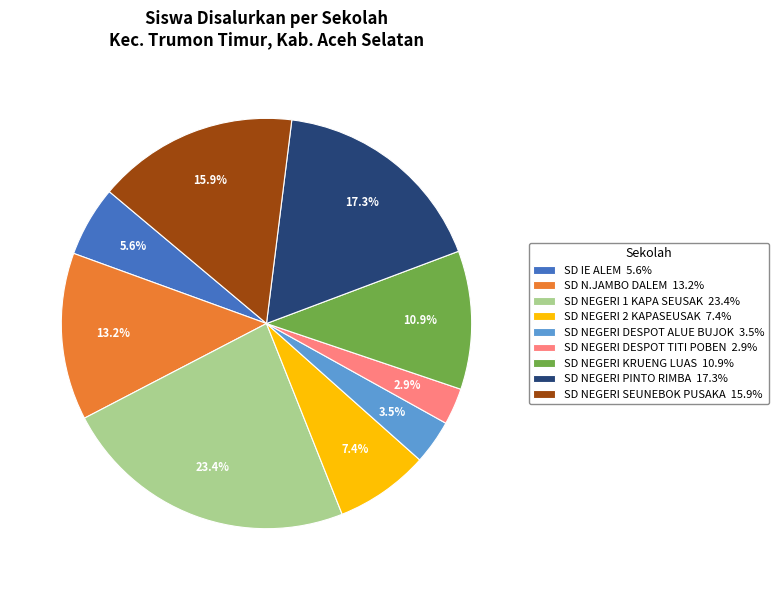

To the nearest percent, what is the difference between the SD NEGERI DESPOT TITI POBEN and SD N.JAMBO DALEM slice percentages?

10%